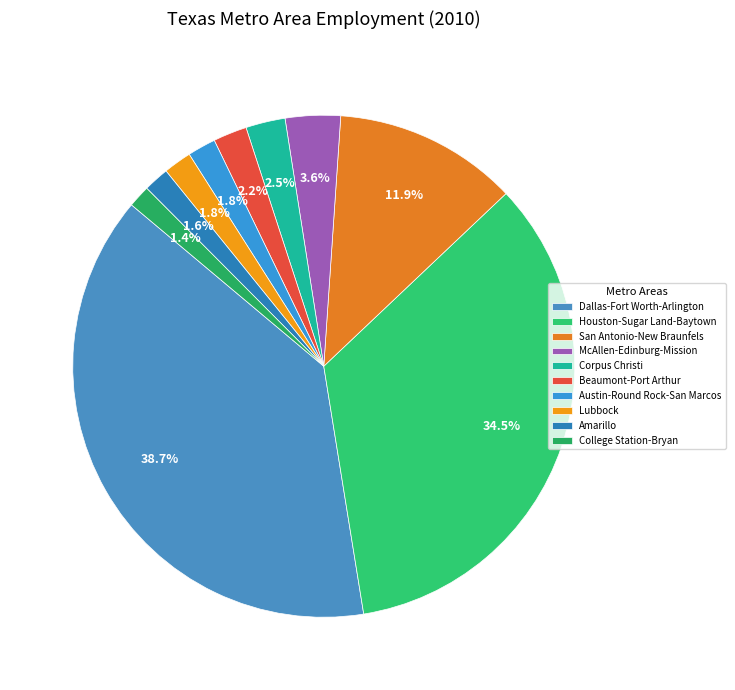

To the nearest percent, what is the combined percentage of Amarillo and Beaumont-Port Arthur?

4%